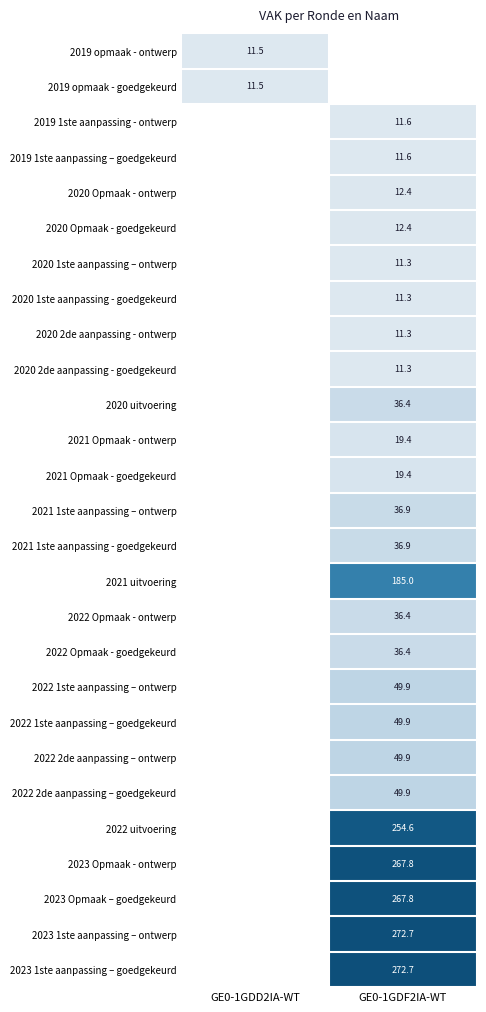

The value of 2020 2de aanpassing - ontwerp at GE0-1GDF2IA-WT is 11.3. True or false?

True